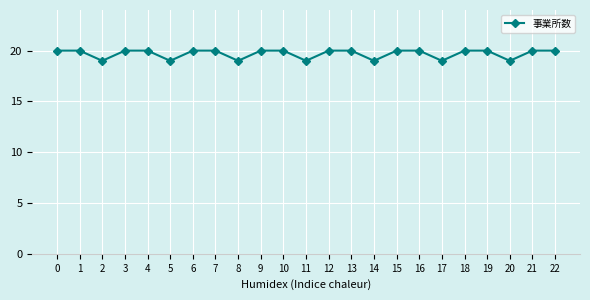

Count the values in the range 19 to 20.

23